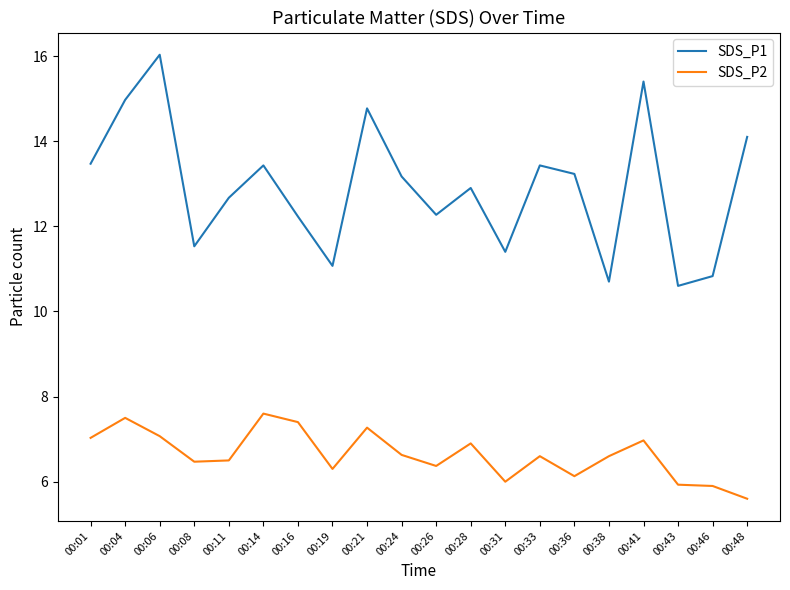

True or false: SDS_P1 has more than 2 interior local peaks.

True